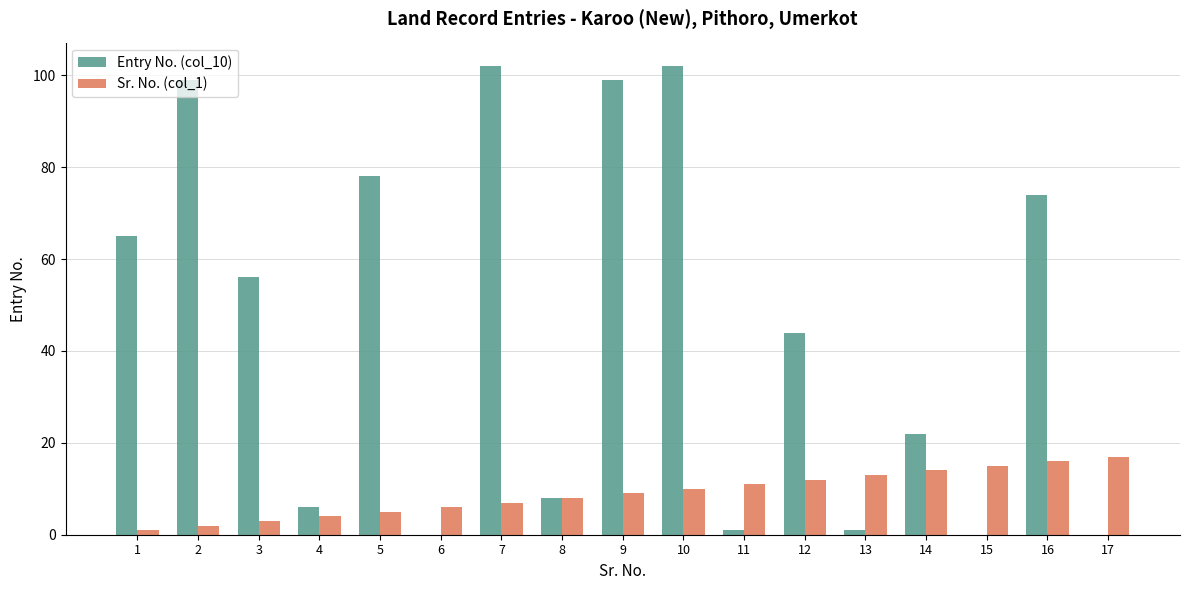

The value of Sr. No. (col_1) at 7 is 11. True or false?

False